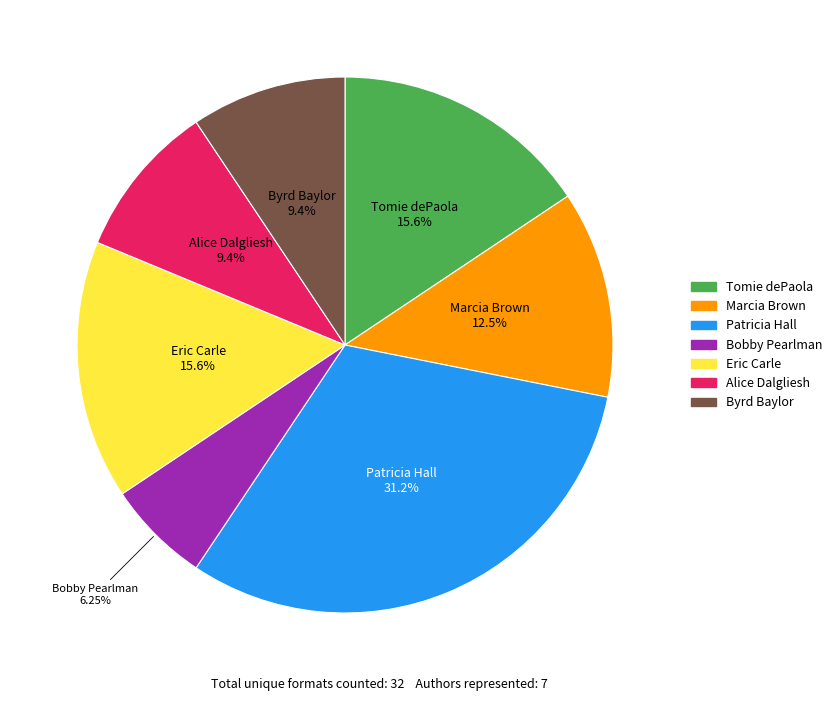

Is Patricia Hall the majority of the pie?

No